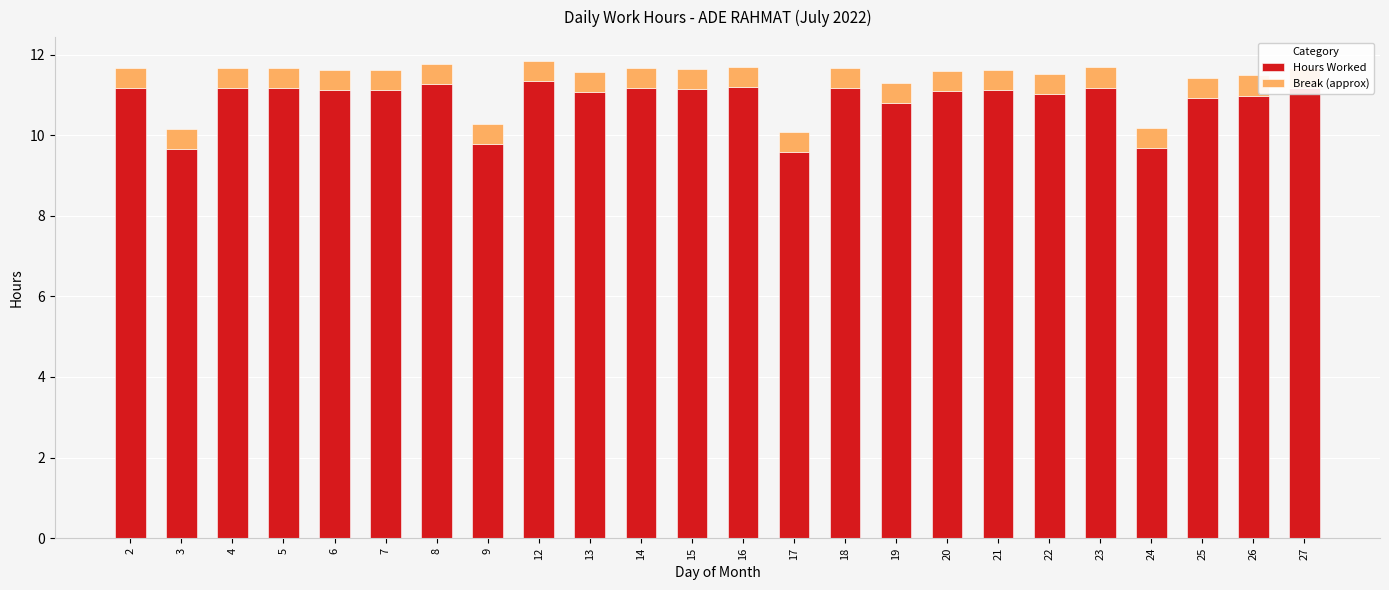

Which series has the widest spread of values?

Hours Worked